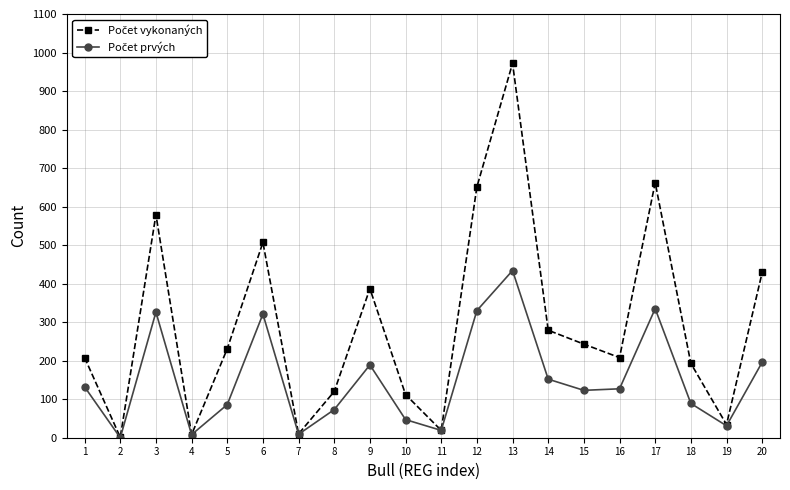

What is the maximum value shown in the chart?

972